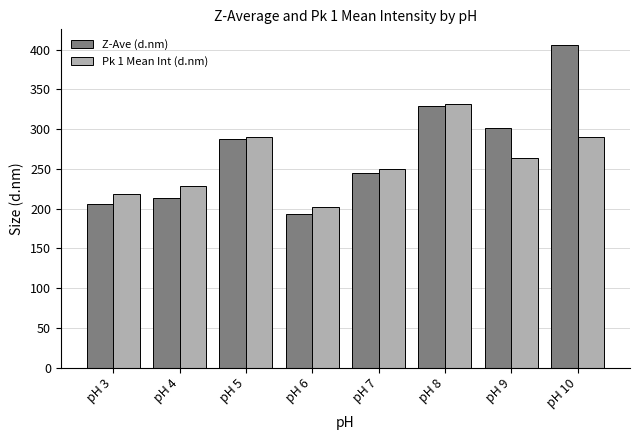

What is the highest value of the Z-Ave (d.nm) series?

405.3